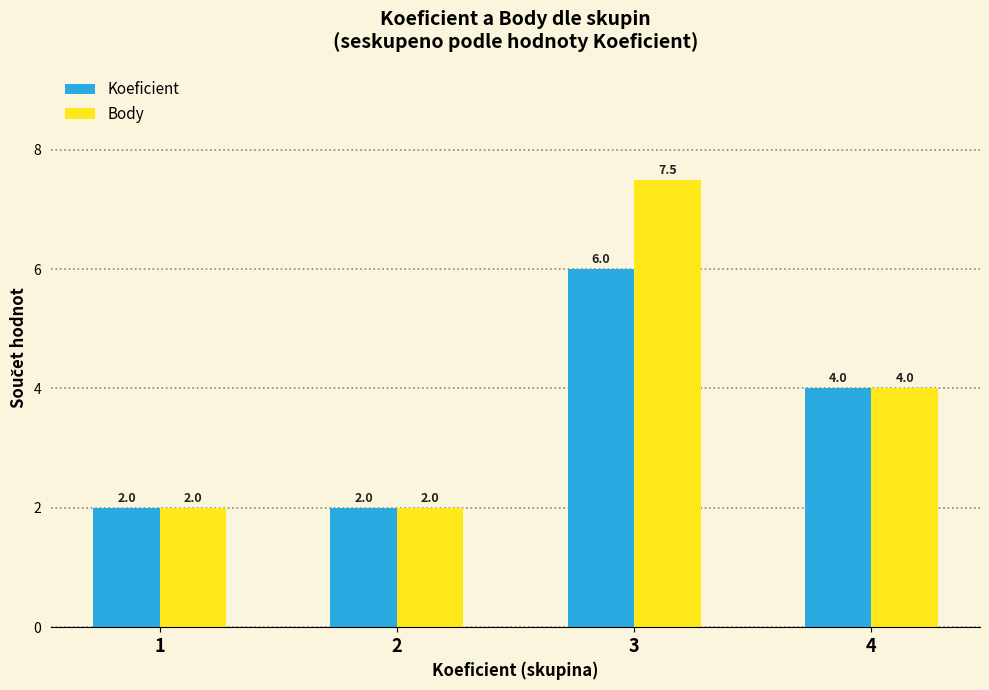

Does the chart contain any negative values?

No